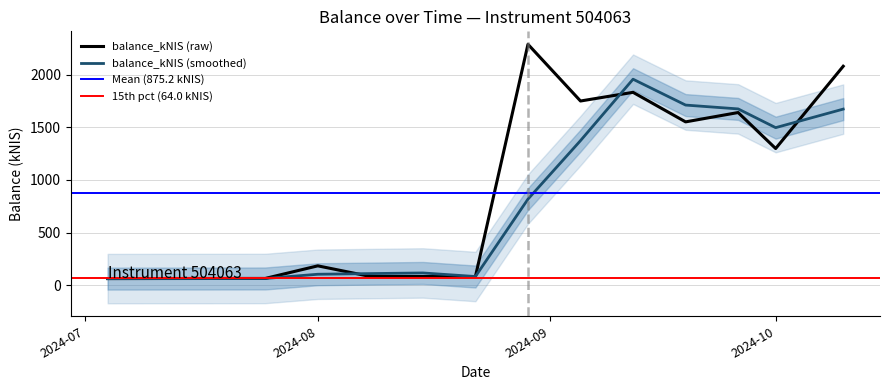

Which has a higher value, 2024-09-05 or 2024-09-19?

2024-09-05